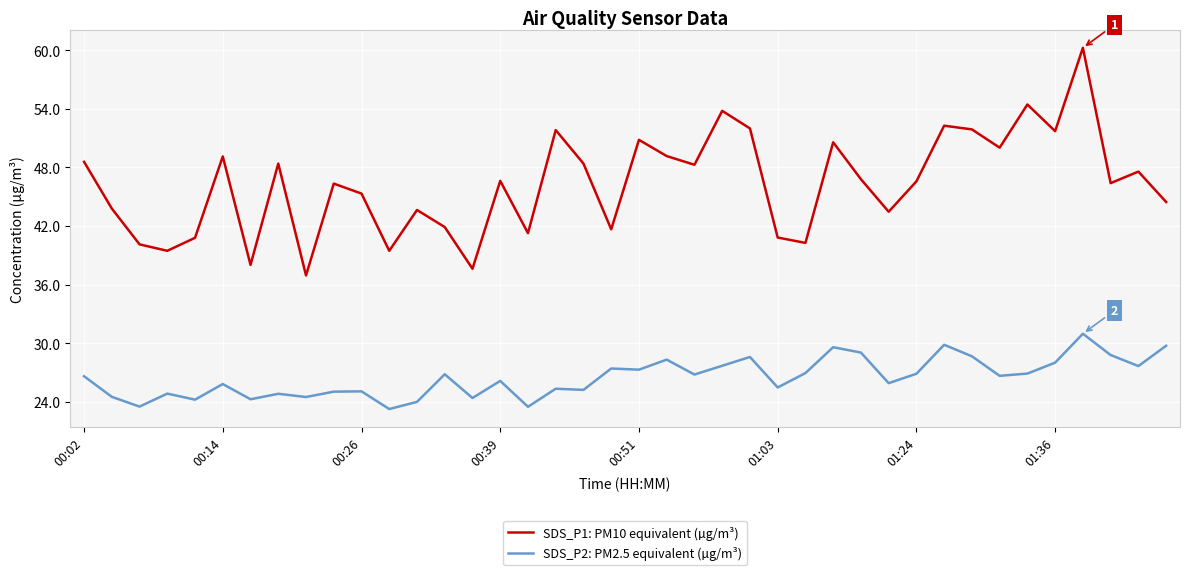

True or false: SDS_P2: PM2.5 equivalent (µg/m³) and SDS_P1: PM10 equivalent (µg/m³) cross at least once.

False